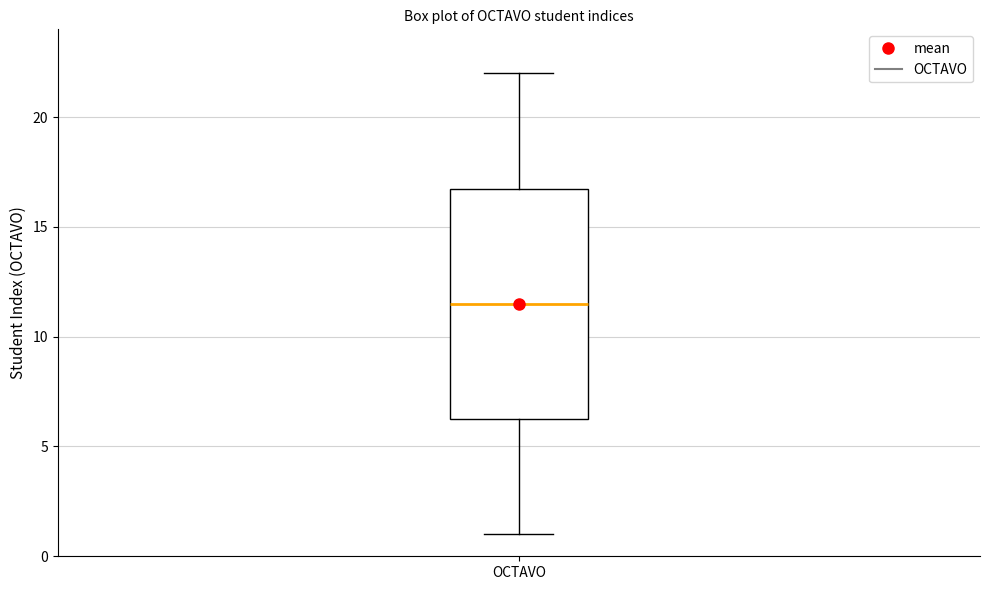

Transcribe this box plot: give where the median line is, the range the box spans, and where the two whiskers end, as read against the y-axis. The values are not printed on the chart, so give them approximately, as read against the axis.

median 11.5, box 6.5 to 17.0, whiskers 1.0 to 22.0